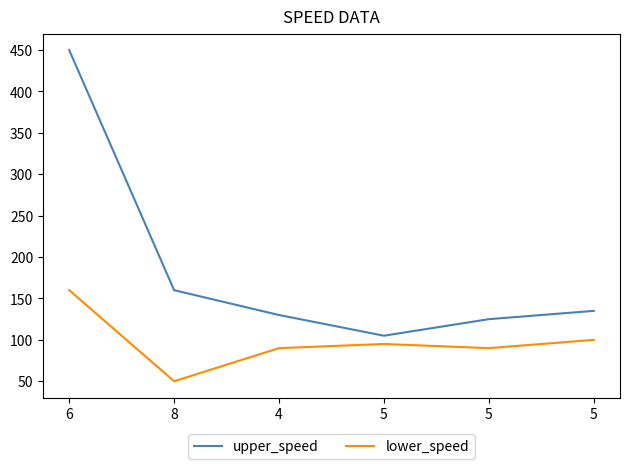

Does the chart display data point markers on the line(s)?

No